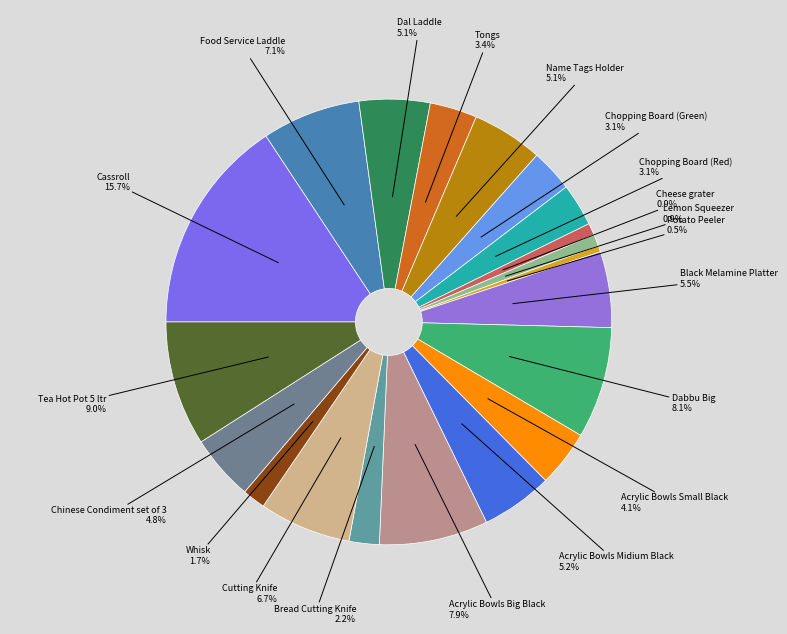

Combined, do Bread Cutting Knife and Tongs account for over 50%?

No